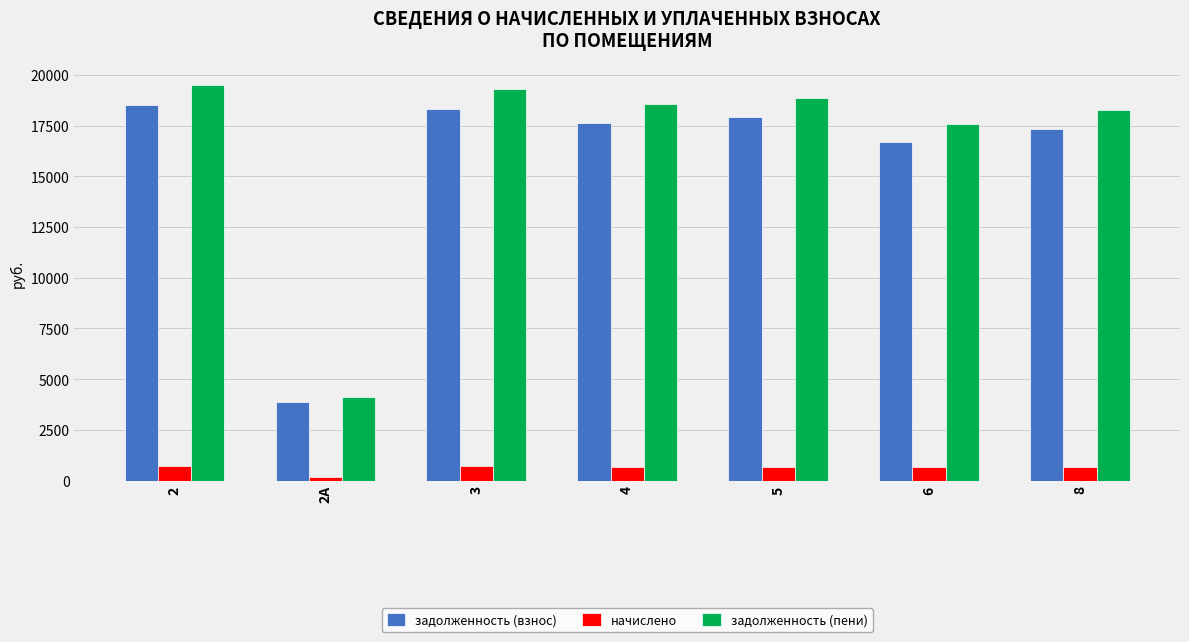

What are all the series names shown in the legend?

задолженность (взнос), начислено, задолженность (пени)